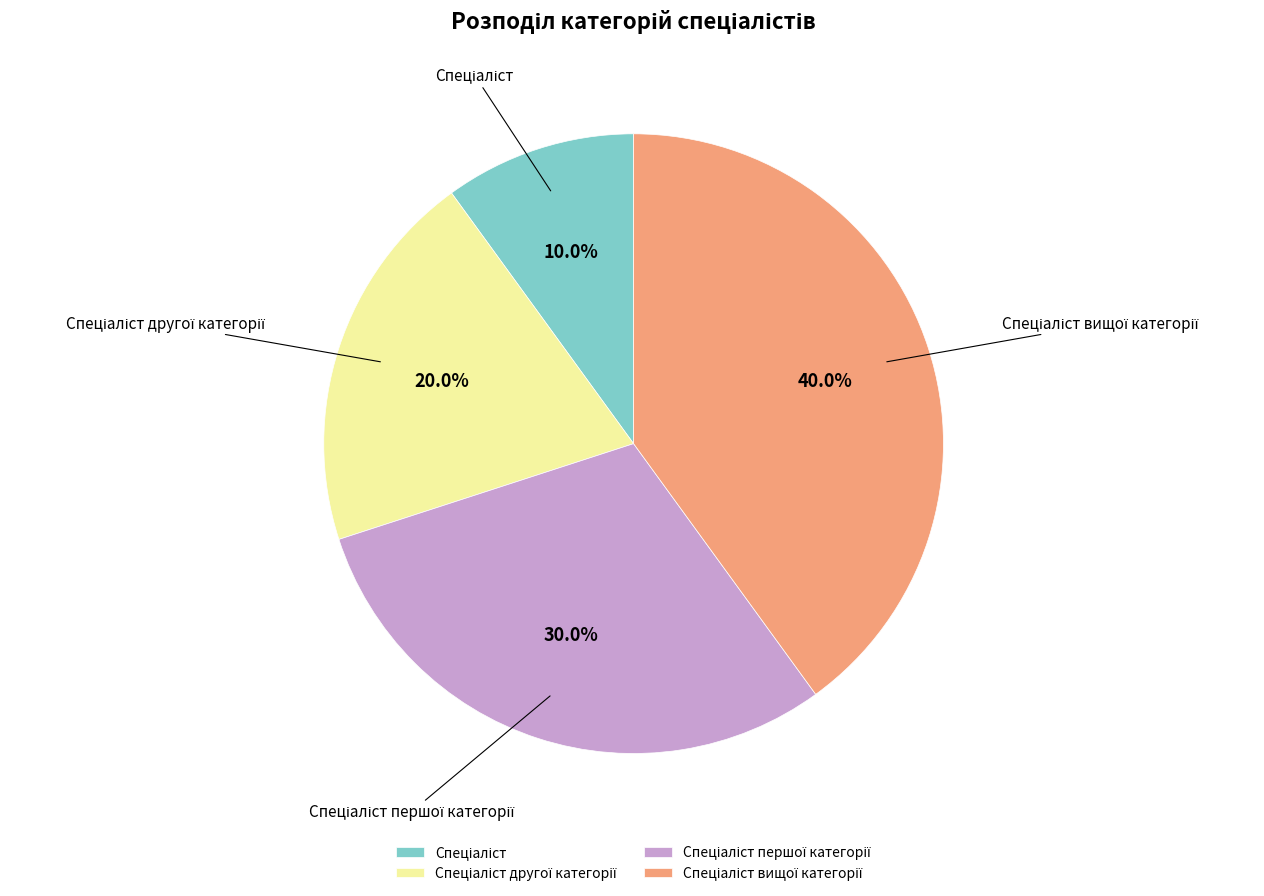

Is there any slice that represents more than half of the pie?

No